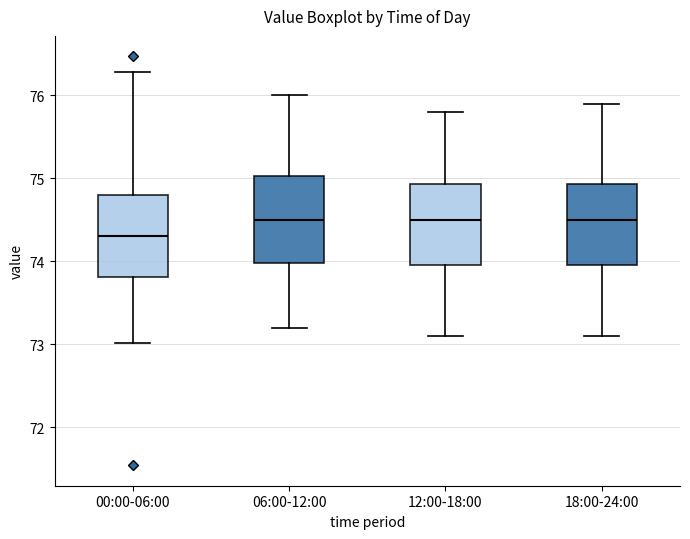

Reading left to right, transcribe this box plot: for each box, give where its median line is, the range the box spans, and where its two whiskers end, as read against the y-axis. The values are not printed on the chart, so give them approximately, as read against the axis.

00:00-06:00: median 74.3, box 73.8 to 74.8, whiskers 73.0 to 76.3
06:00-12:00: median 74.5, box 74.0 to 75.0, whiskers 73.2 to 76.0
12:00-18:00: median 74.5, box 74.0 to 74.9, whiskers 73.1 to 75.8
18:00-24:00: median 74.5, box 74.0 to 74.9, whiskers 73.1 to 75.9